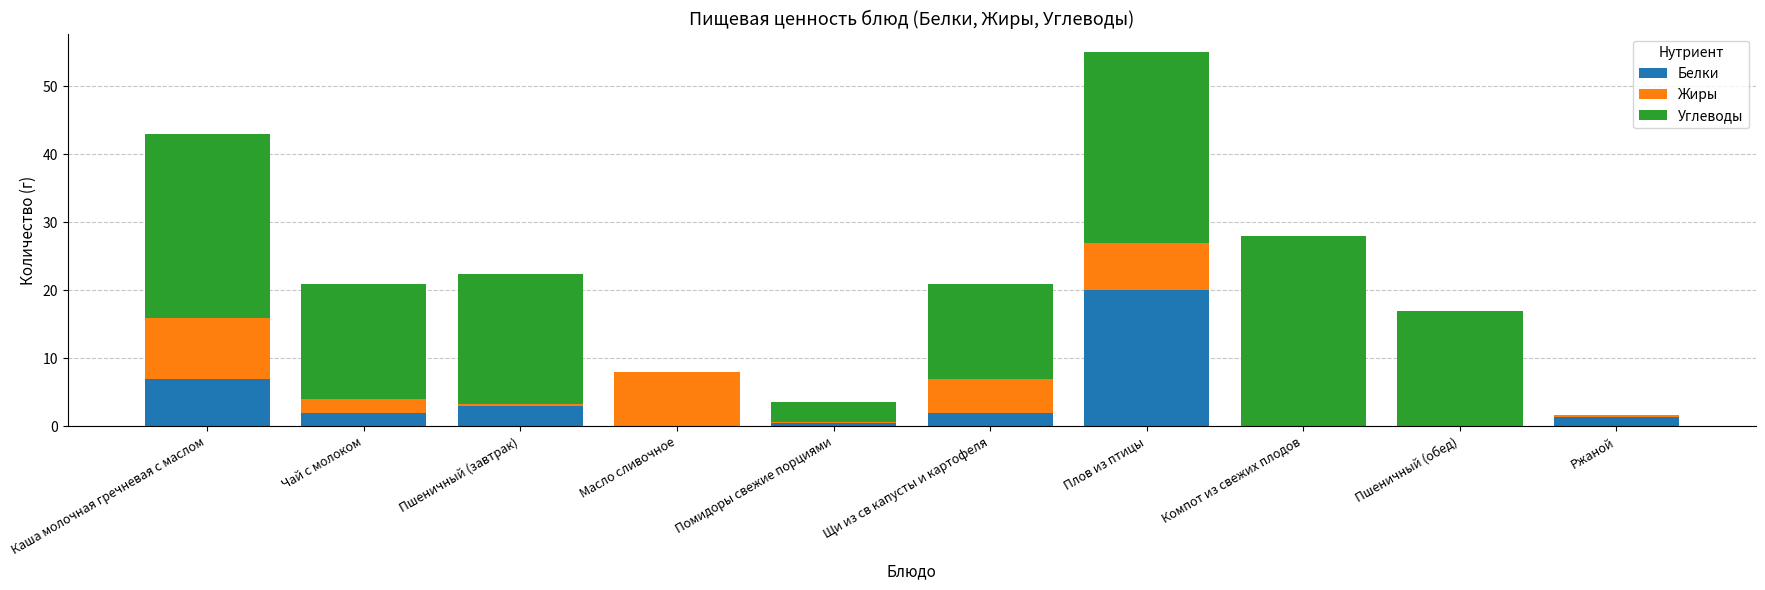

Reading right to left, transcribe the values for Белки.

Ржаной=1.4	Пшеничный (обед)=0.0	Компот из свежих плодов=0.0	Плов из птицы=20.0	Щи из св капусты и картофеля=2.0	Помидоры свежие порциями=0.5	Масло сливочное=0.0	Пшеничный (завтрак)=3.0	Чай с молоком=2.0	Каша молочная гречневая с маслом=7.0